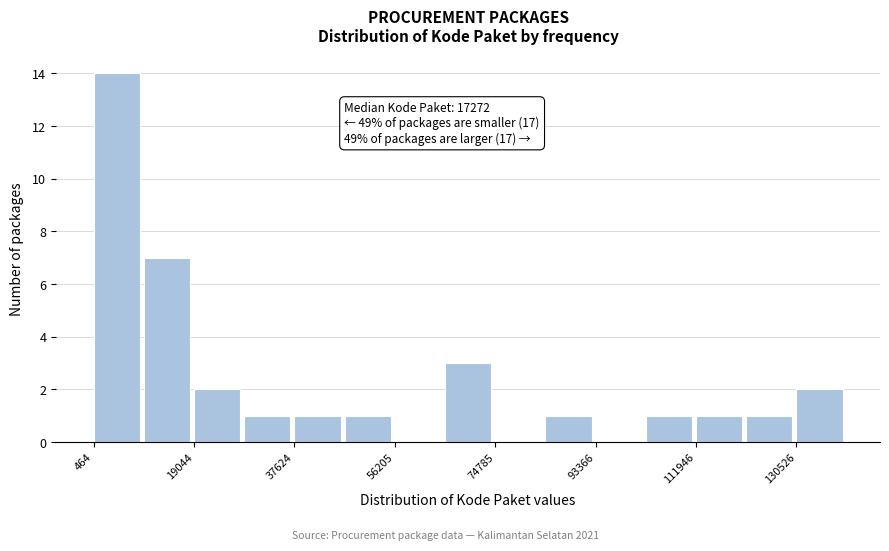

Which range on the x-axis has the tallest bar?

0 to 10000